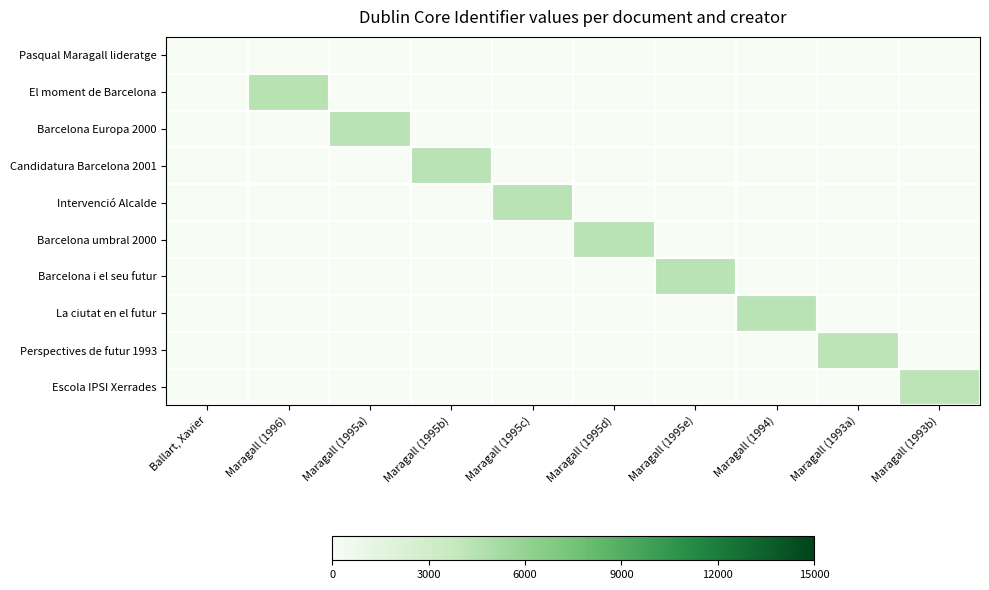

Which has a higher value, Maragall (1996) or Maragall (1993b)?

Maragall (1996)